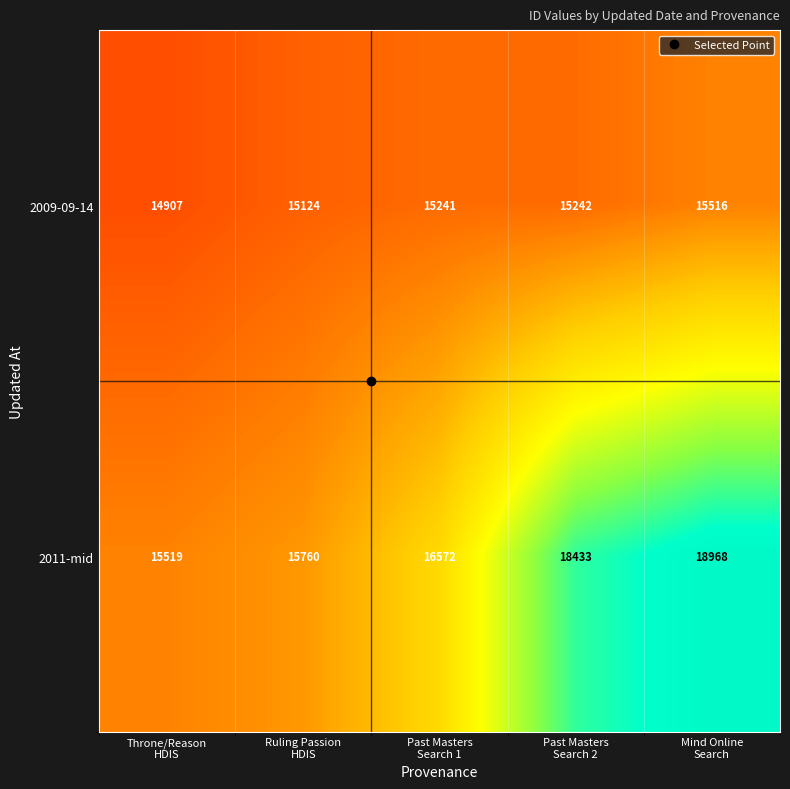

Count the number of data series in this chart.

2